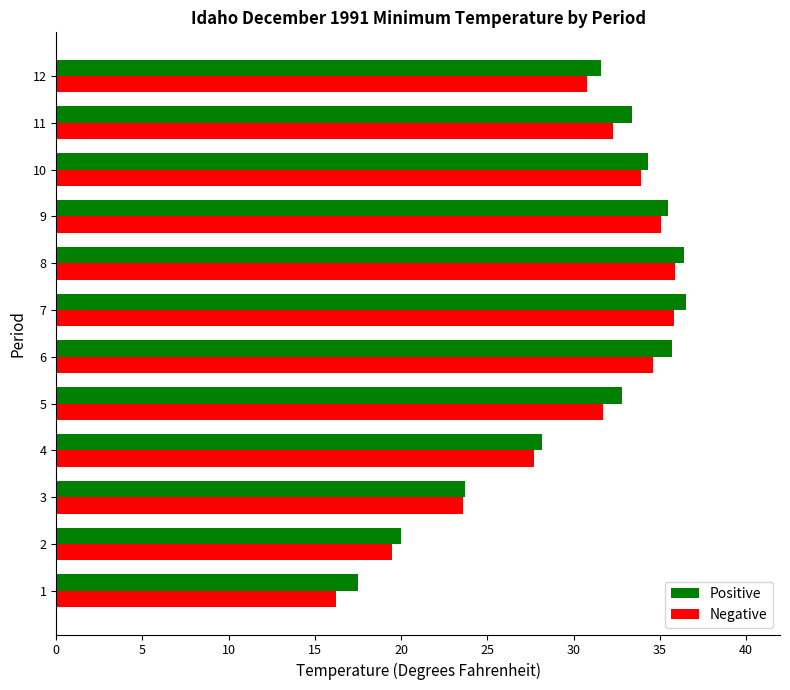

At how many categories does at least one series exceed 28?

9